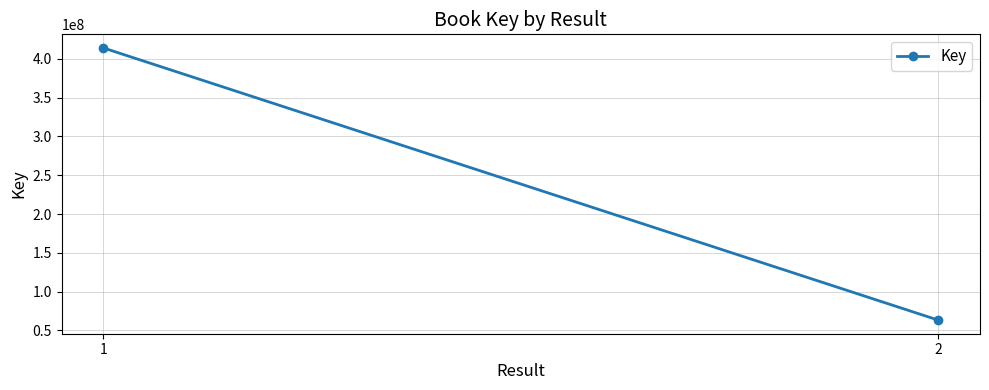

The value at 1 is 414137076. True or false?

True